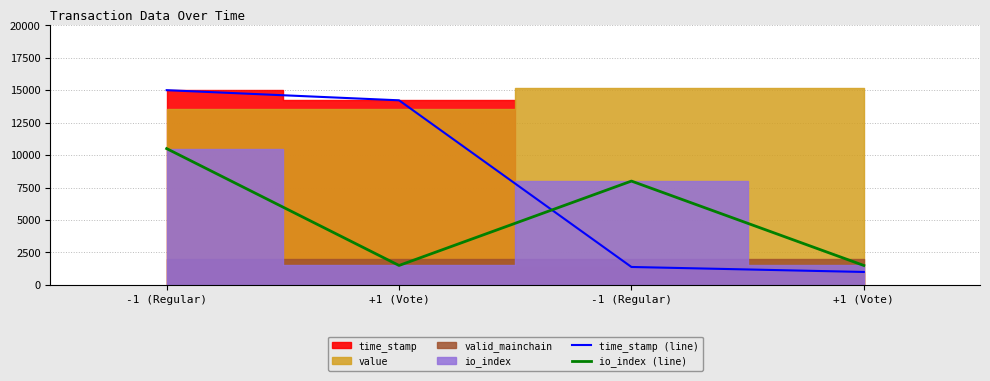

How many values in the time_stamp (line) series exceed 14219?

2